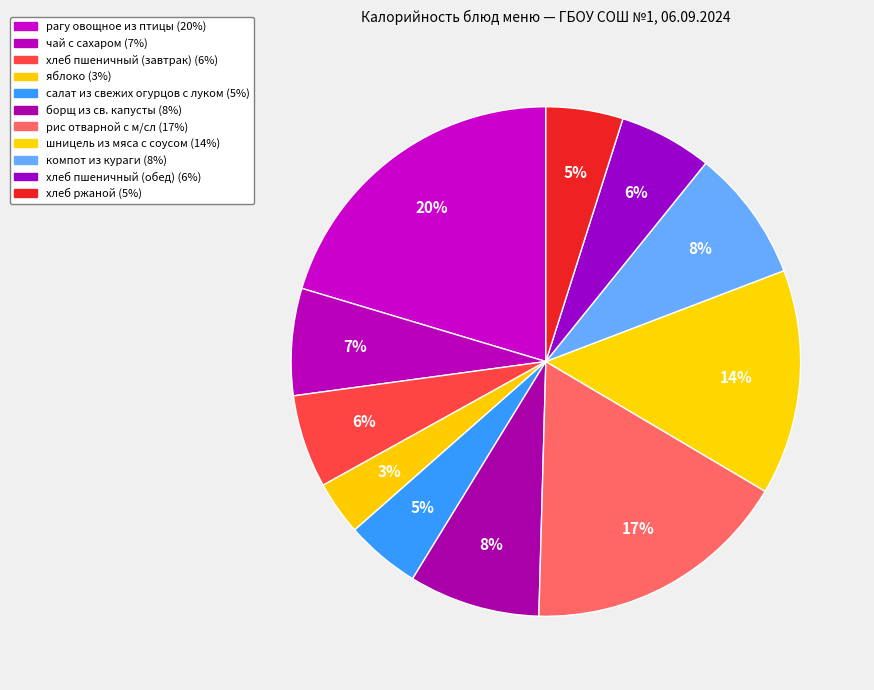

Does компот из кураги account for over 50% of the chart?

No